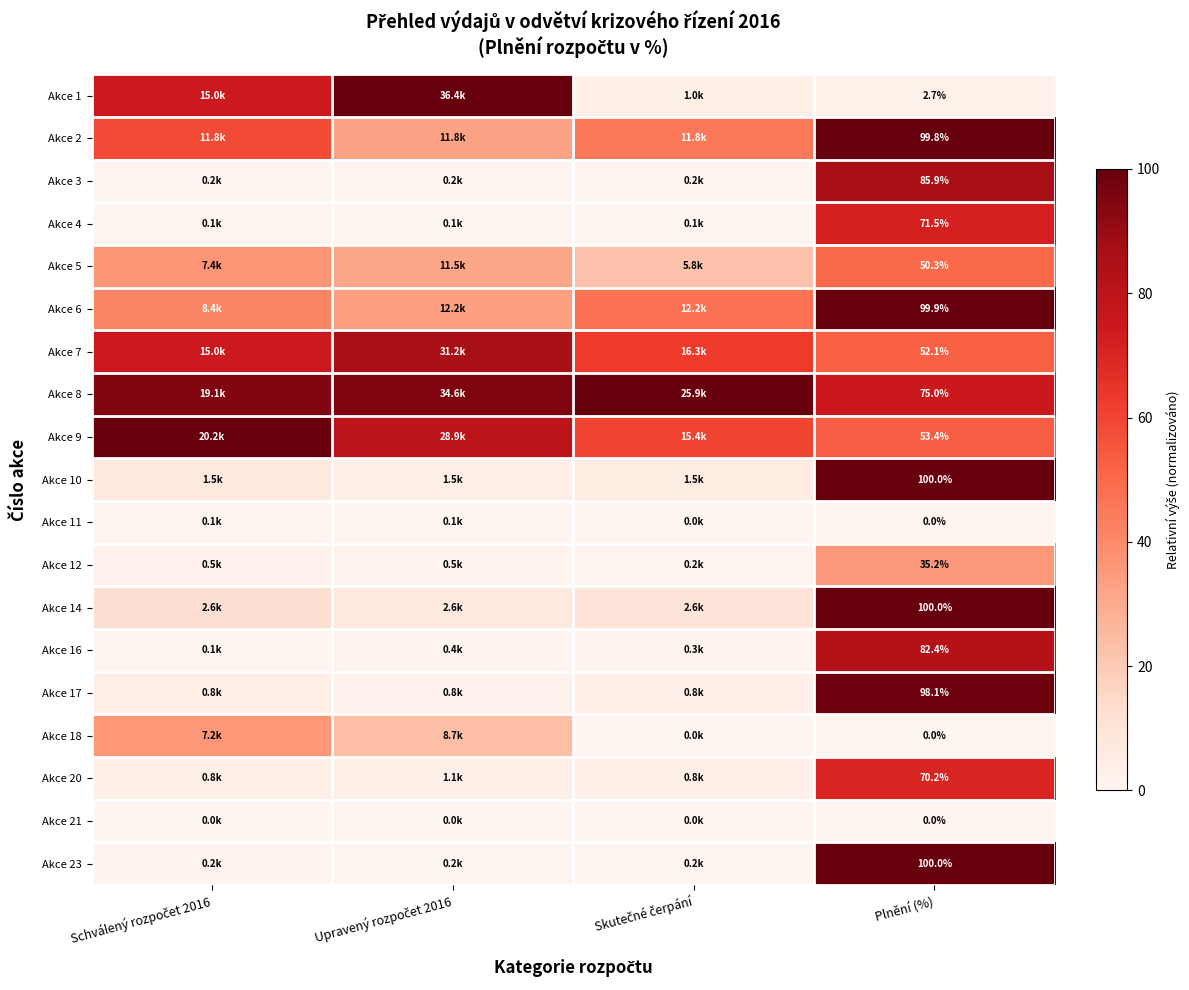

Between Upravený rozpočet 2016 and Skutečné čerpání, which is larger?

Upravený rozpočet 2016